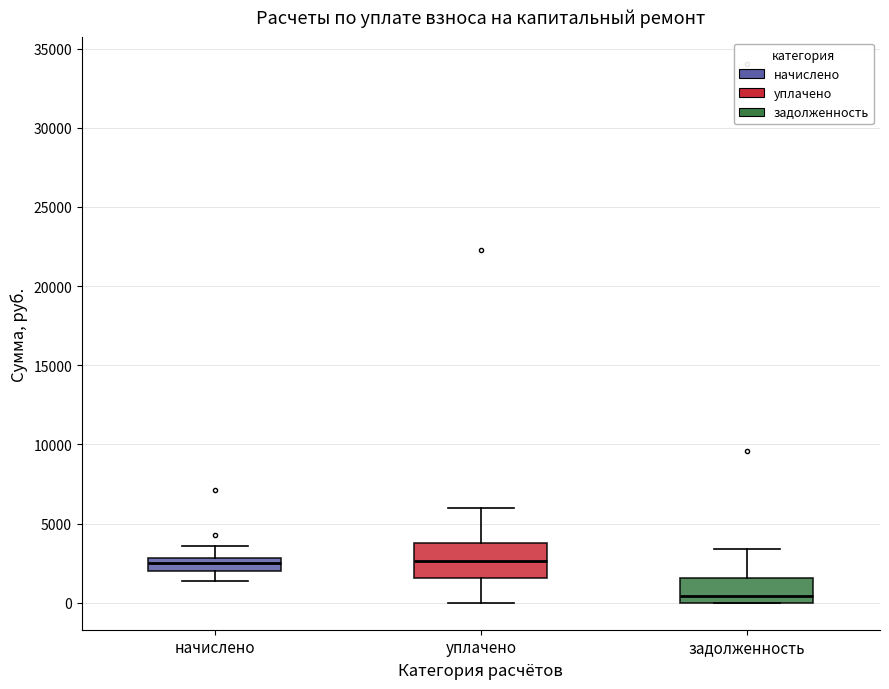

Comparing the boxes themselves (not the whiskers), which one is the tallest?

уплачено